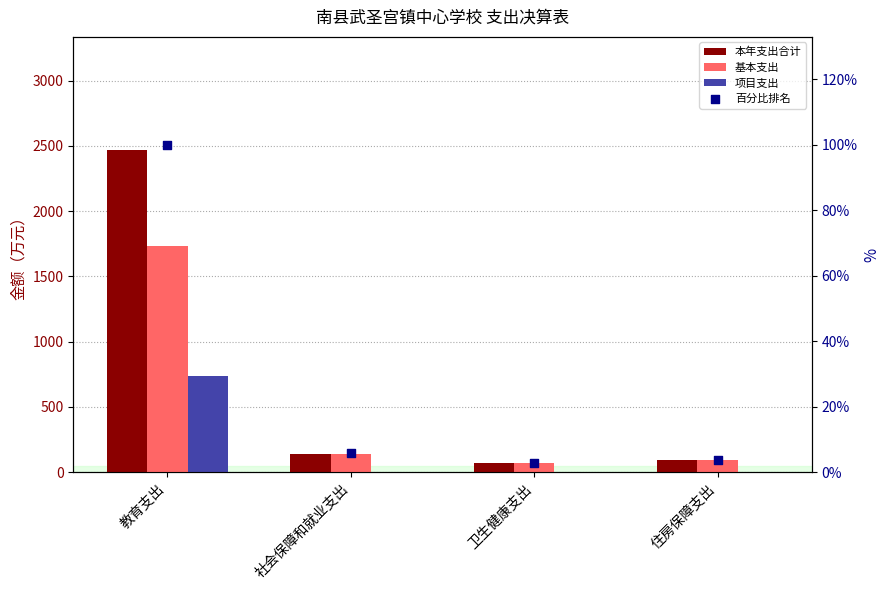

What are all the series names shown in the legend?

本年支出合计, 基本支出, 项目支出, 百分比排名